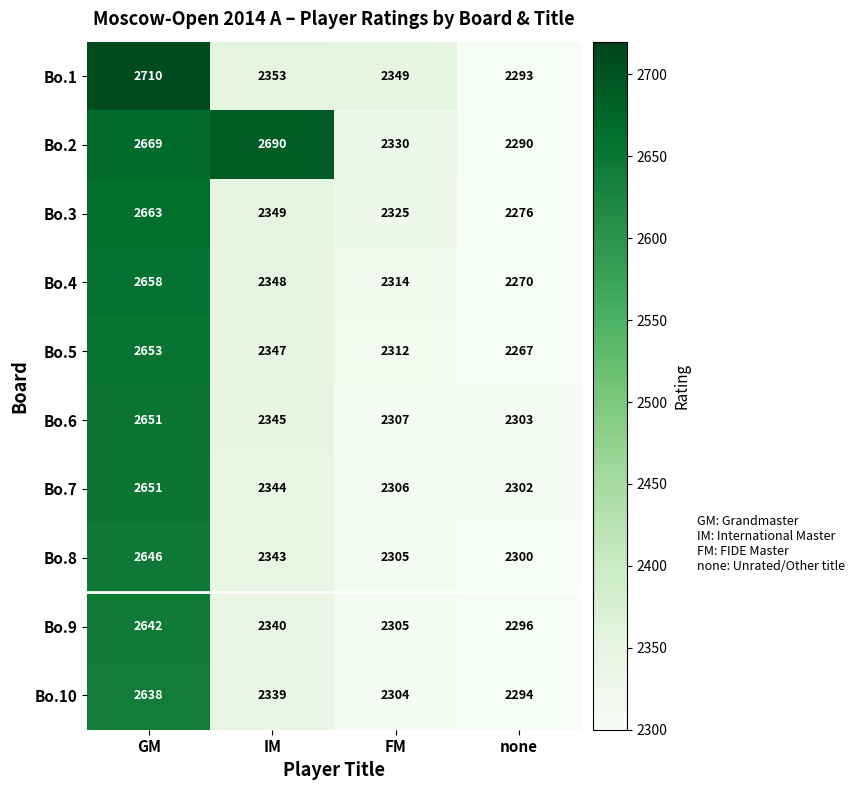

At which category is the sum across all series the highest?

GM